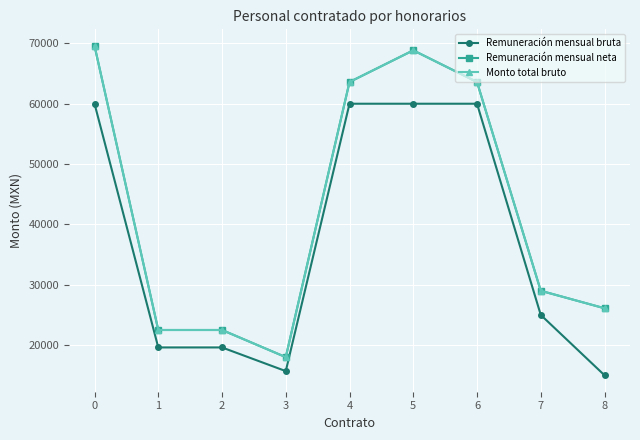

Does the chart have visible grid lines?

Yes